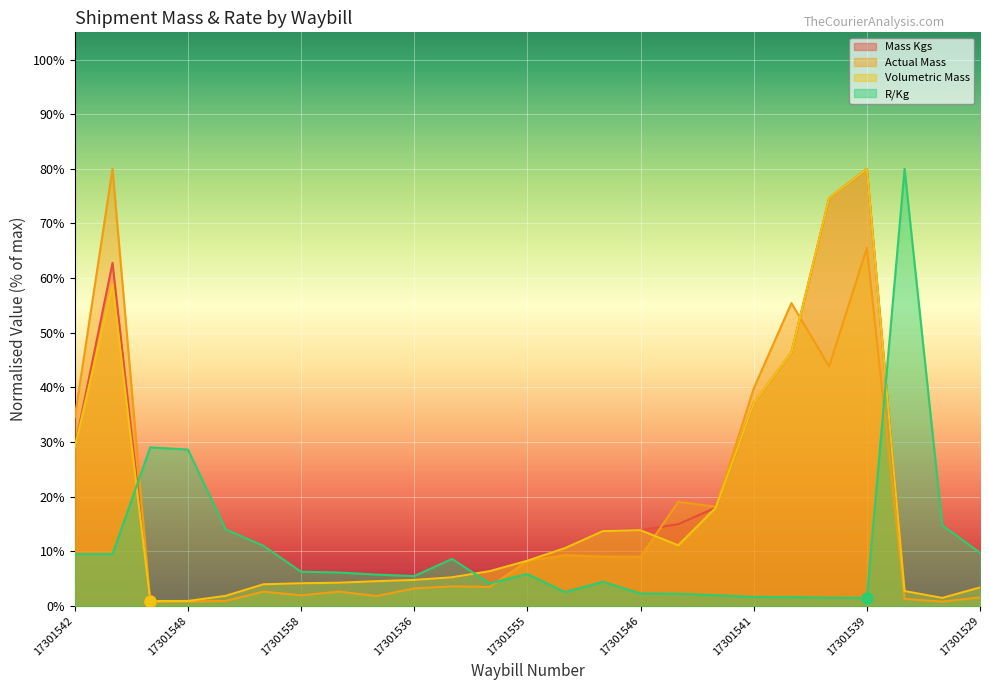

What is the sum of the Mass Kgs values at 17301540 and 17301547?

16.4